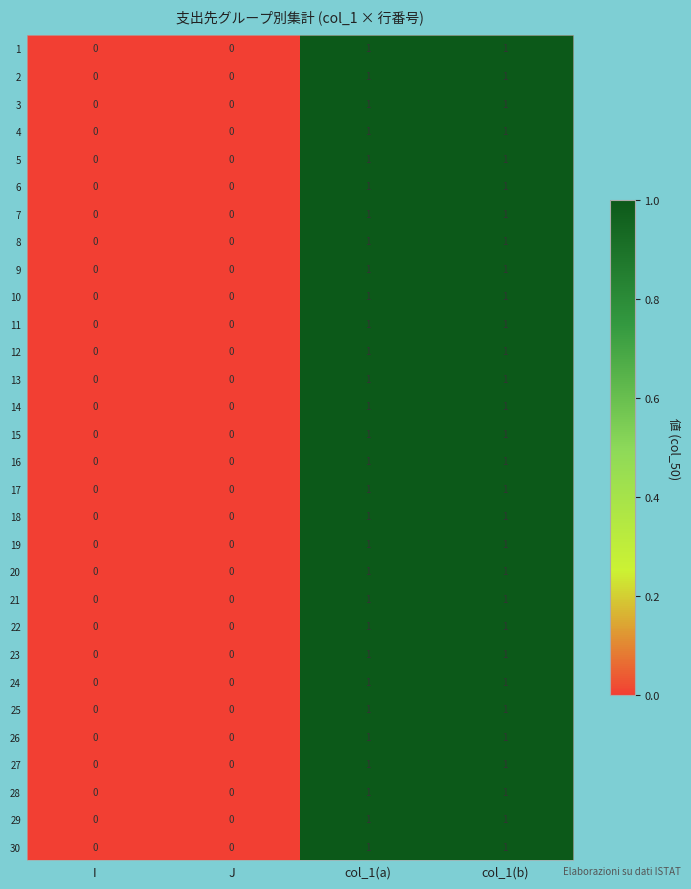

The 3 series shows 0 at J. True or false?

True